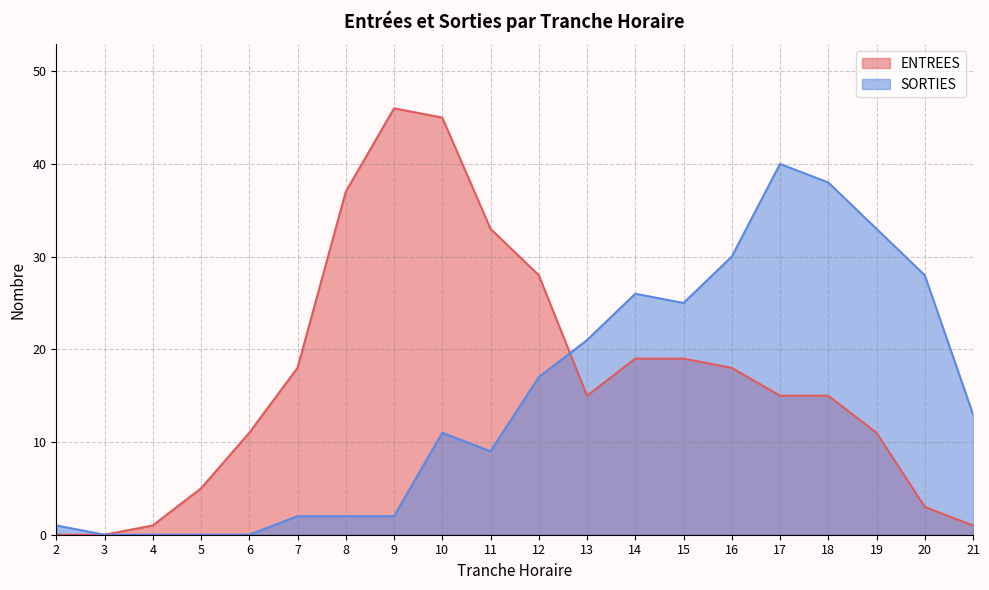

At which category is the sum across all series the highest?

10